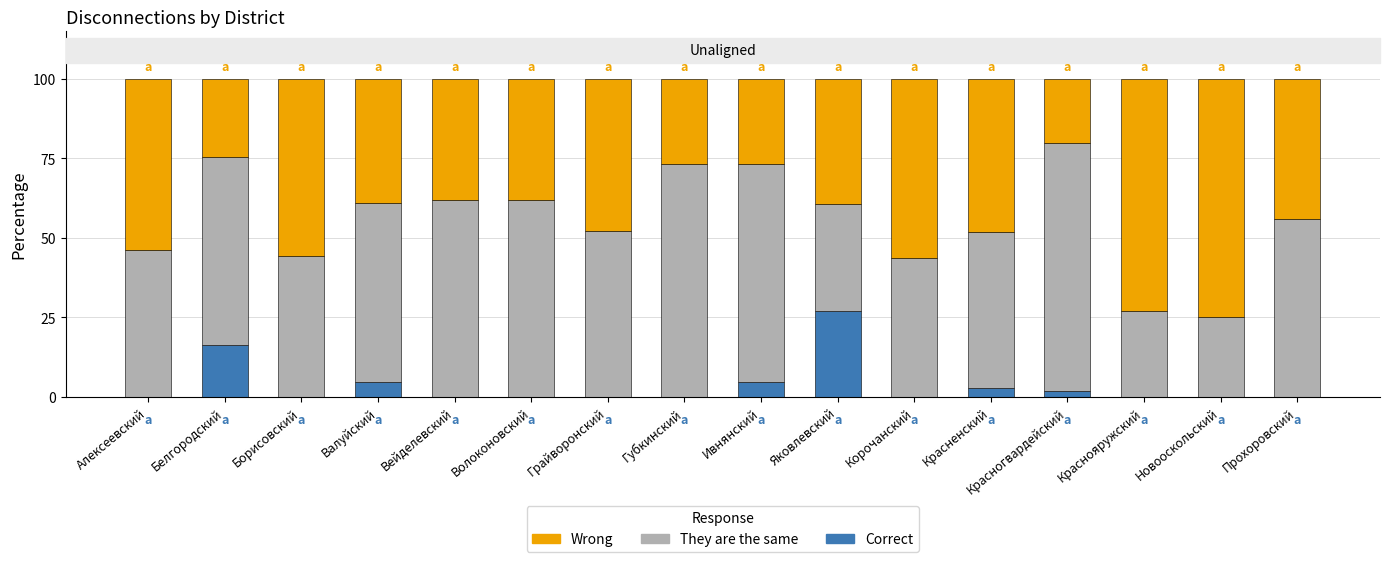

True or false: Correct has a value of 0.0 at Грайворонский.

True